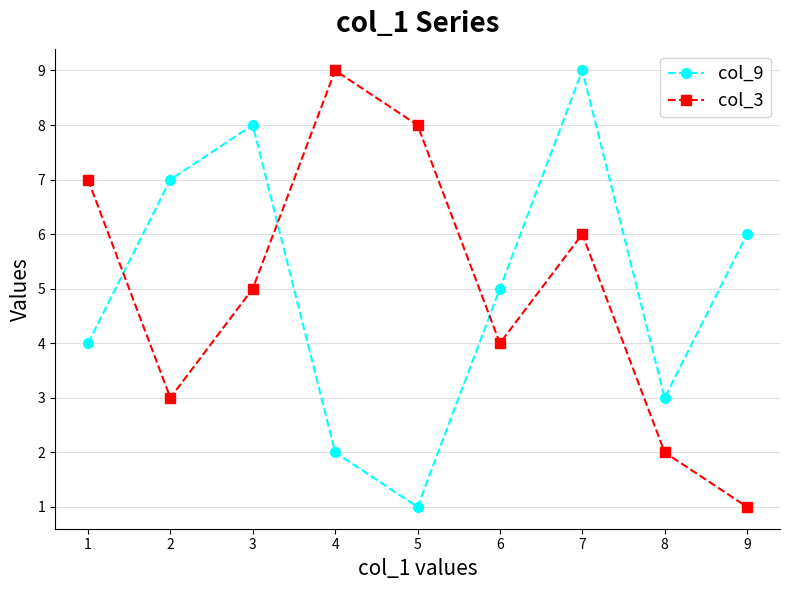

At which category is the sum across all series the highest?

7